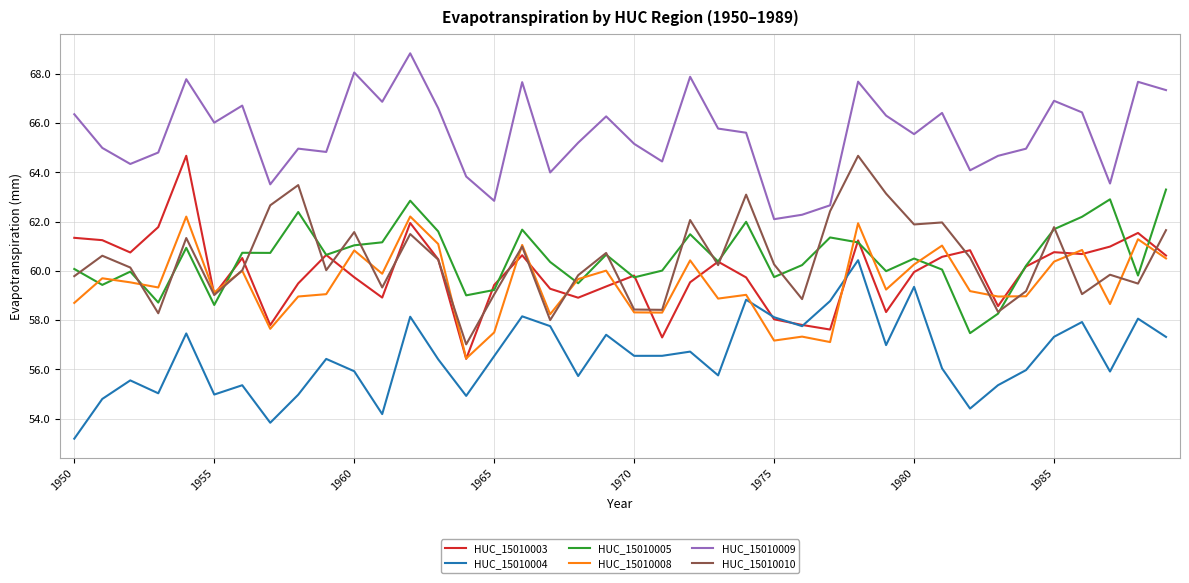

Count the number of data series in this chart.

6